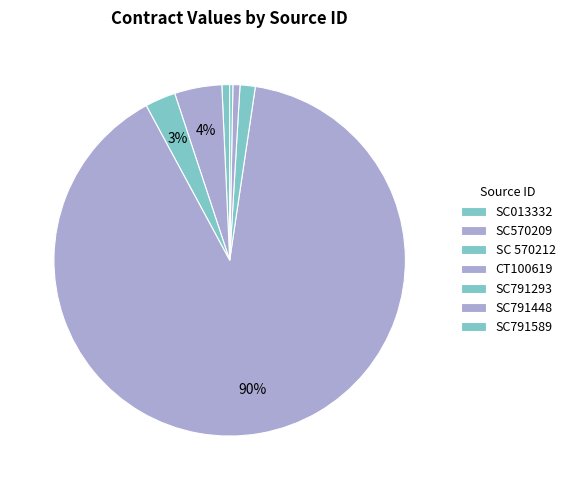

What is the largest slice in the pie chart?

CT100619